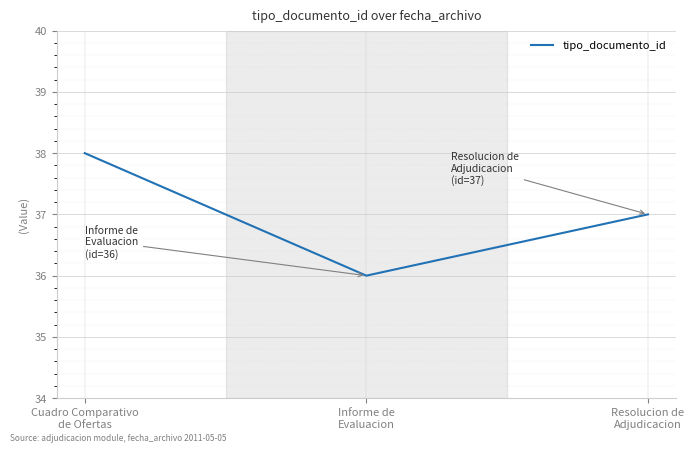

List the labels in order of value, smallest first.

Informe de
Evaluacion, Resolucion de
Adjudicacion, Cuadro Comparativo
de Ofertas